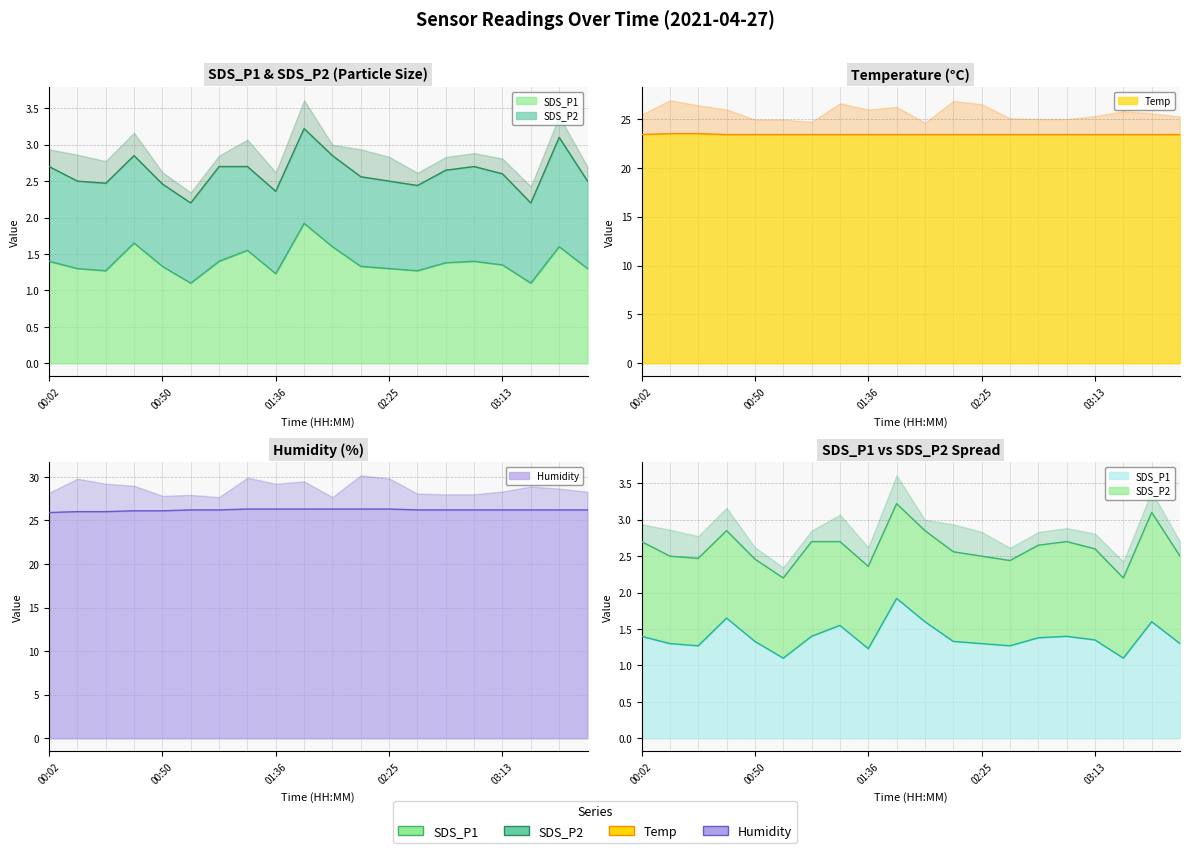

True or false: SDS_P1 and Humidity intersect in this chart.

False